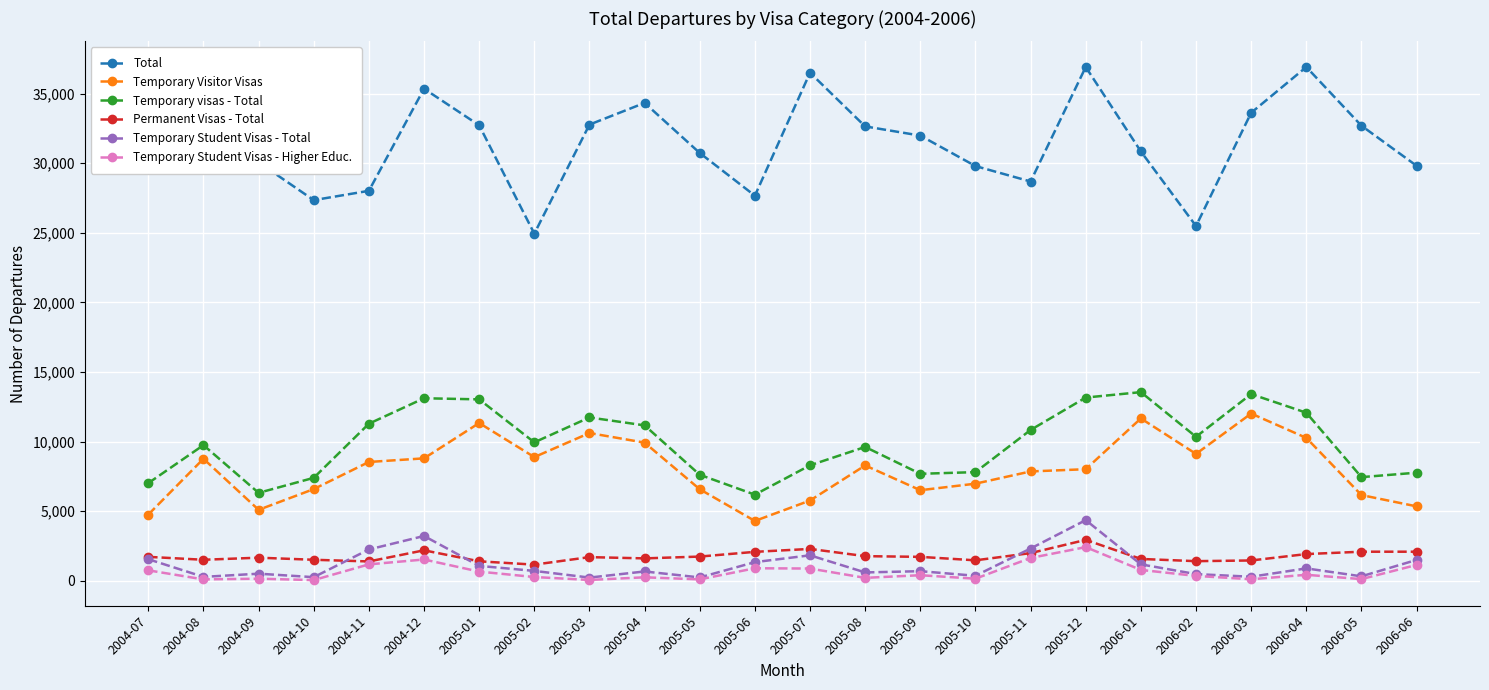

True or false: Permanent Visas - Total has more than 1 interior local peaks.

True